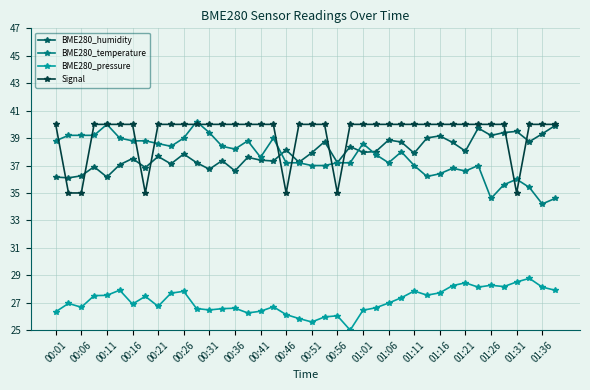

True or false: BME280_temperature has more than 2 interior local peaks.

True